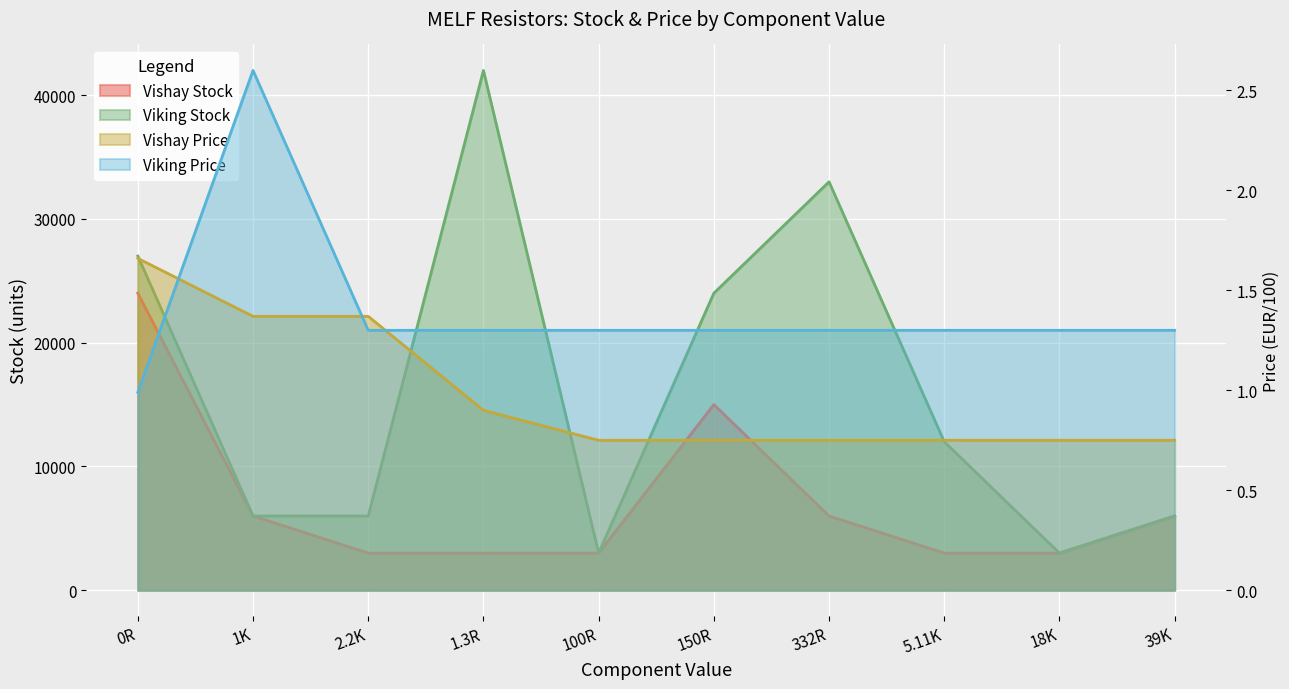

List the series in order of their overall mean, highest first.

Viking, Vishay